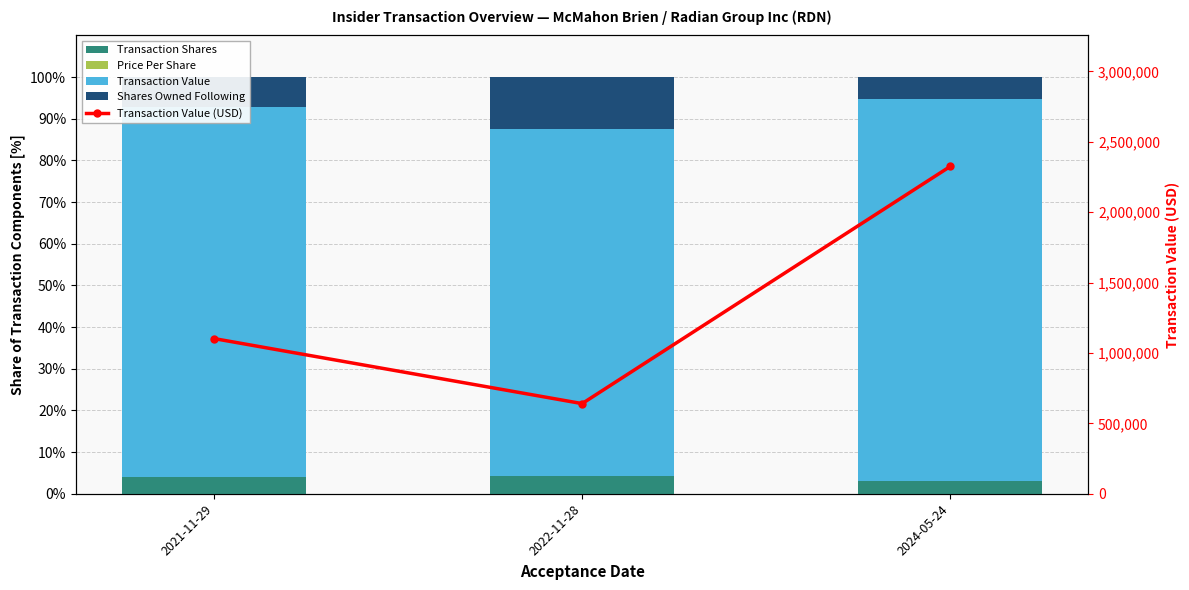

What is the sum of all Transaction Value values?

263.9